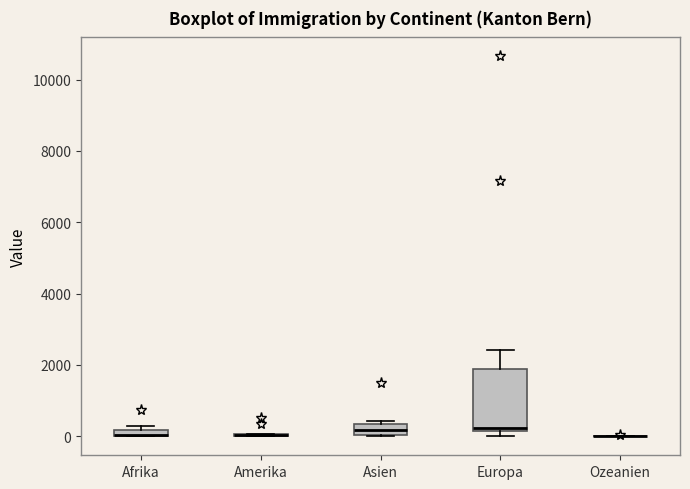

Comparing the boxes themselves (not the whiskers), which one is the tallest?

Europa